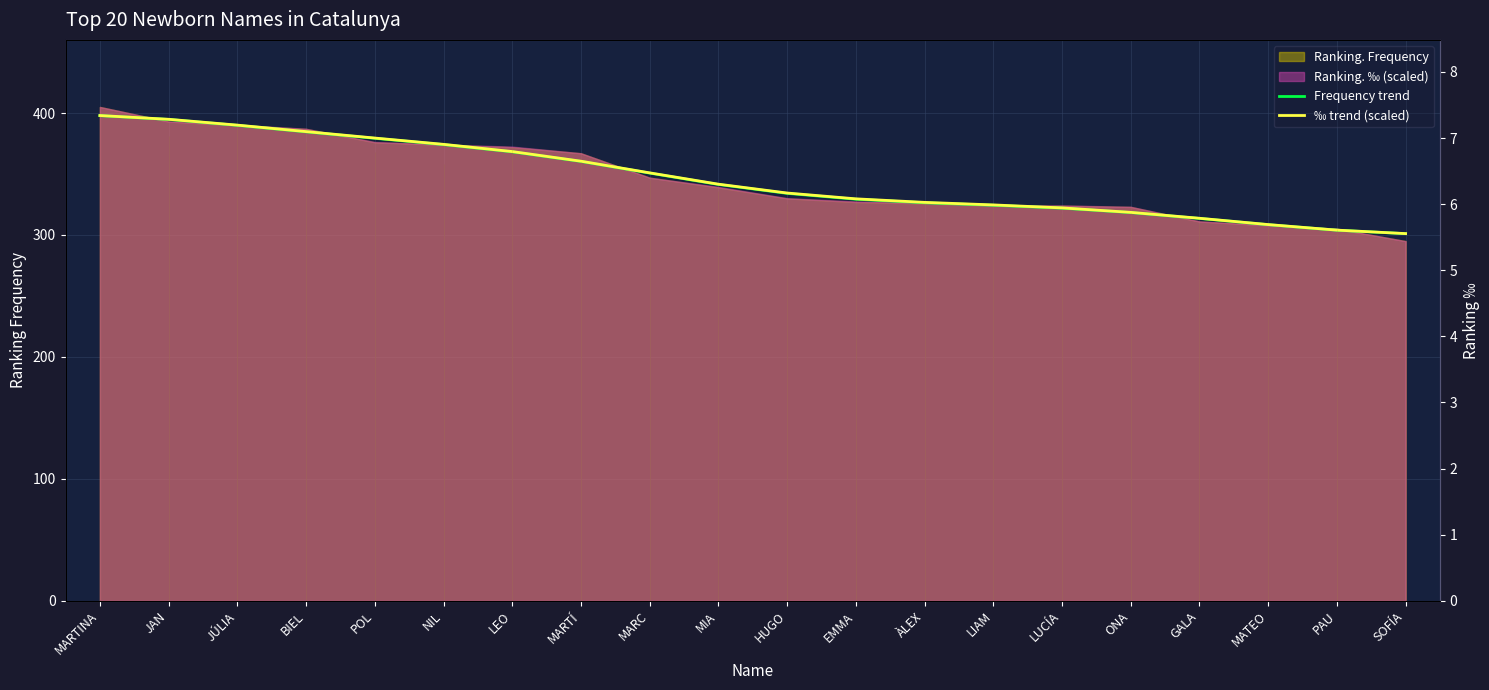

True or false: Frequency trend and ‰ trend (scaled) intersect in this chart.

False